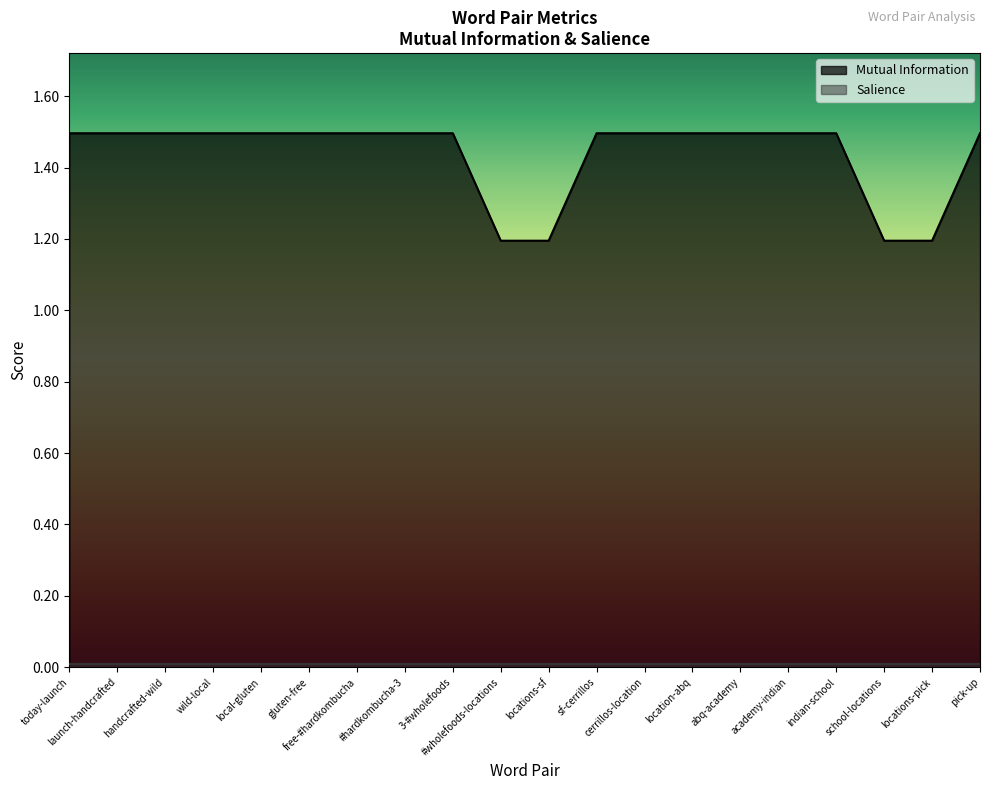

List the labels in order of value, largest first.

today-launch, launch-handcrafted, handcrafted-wild, wild-local, local-gluten, gluten-free, free-#hardkombucha, #hardkombucha-3, 3-#wholefoods, sf-cerrillos, cerrillos-location, location-abq, abq-academy, academy-indian, indian-school, pick-up, #wholefoods-locations, locations-sf, school-locations, locations-pick